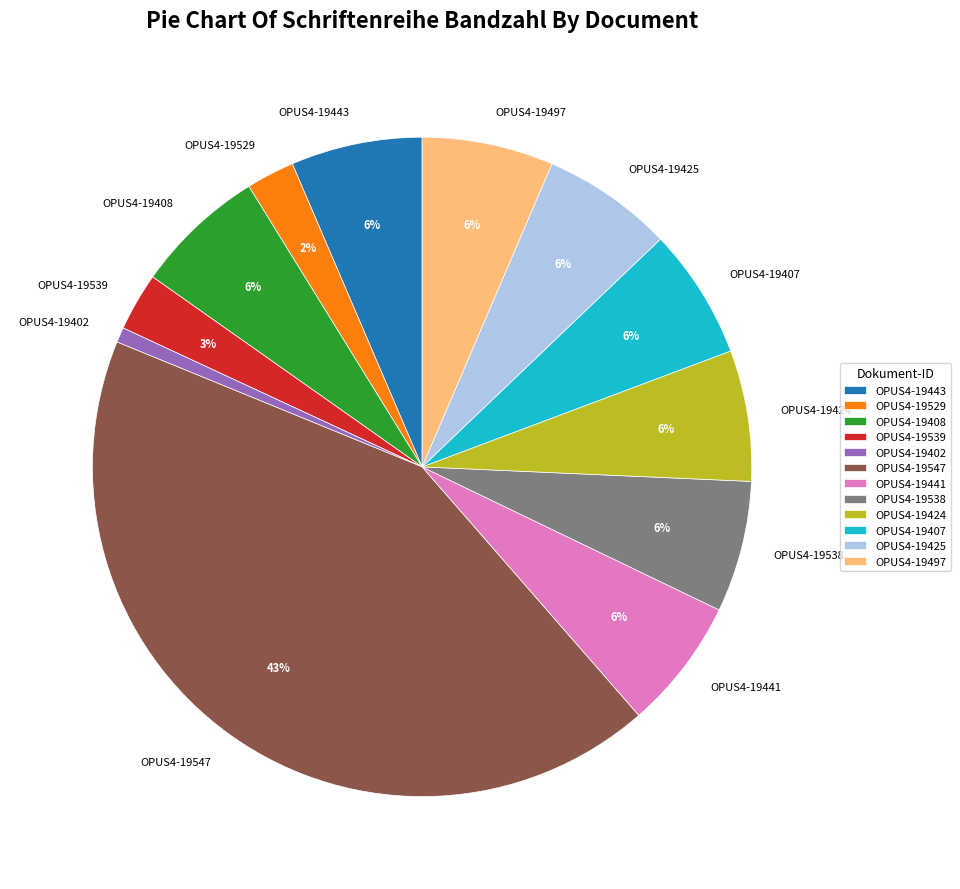

To the nearest percent, what percentage of the pie is OPUS4-19424?

6%